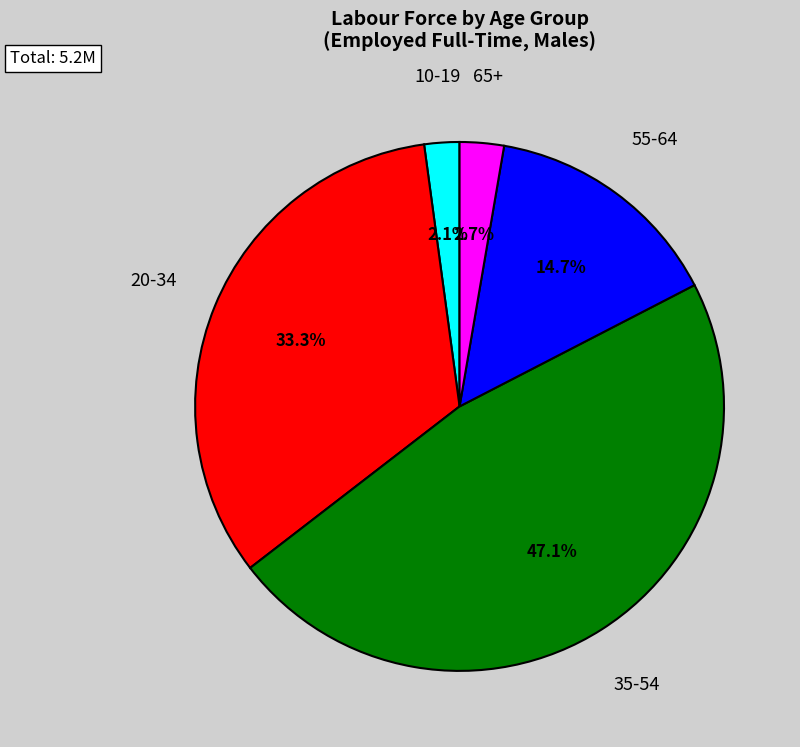

Is there a majority slice in this chart?

No